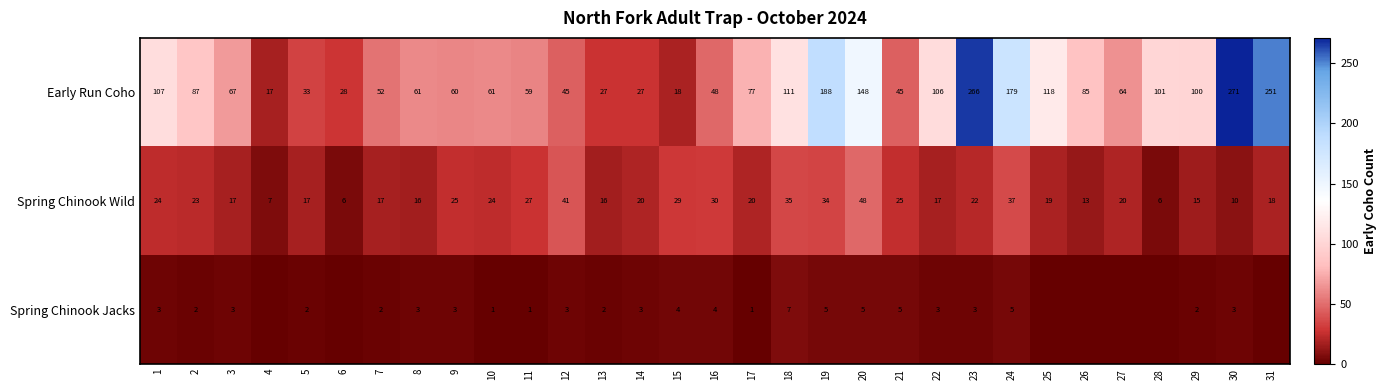

The value of Early Run Coho at 29 is 157. True or false?

False